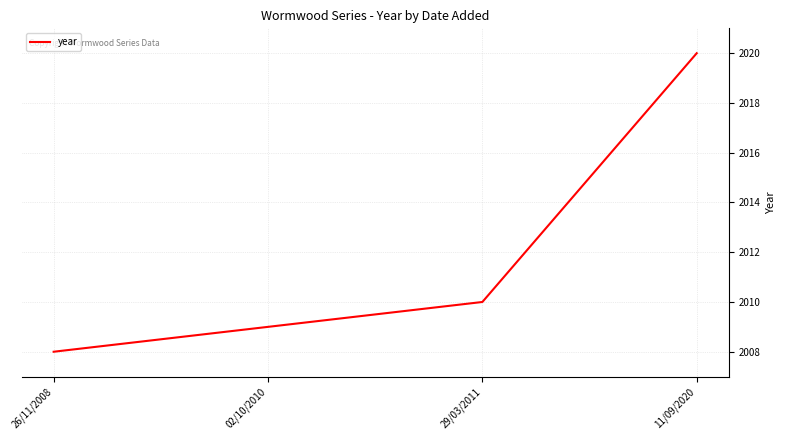

The chart shows a value of 2010 at 29/03/2011. True or false?

True